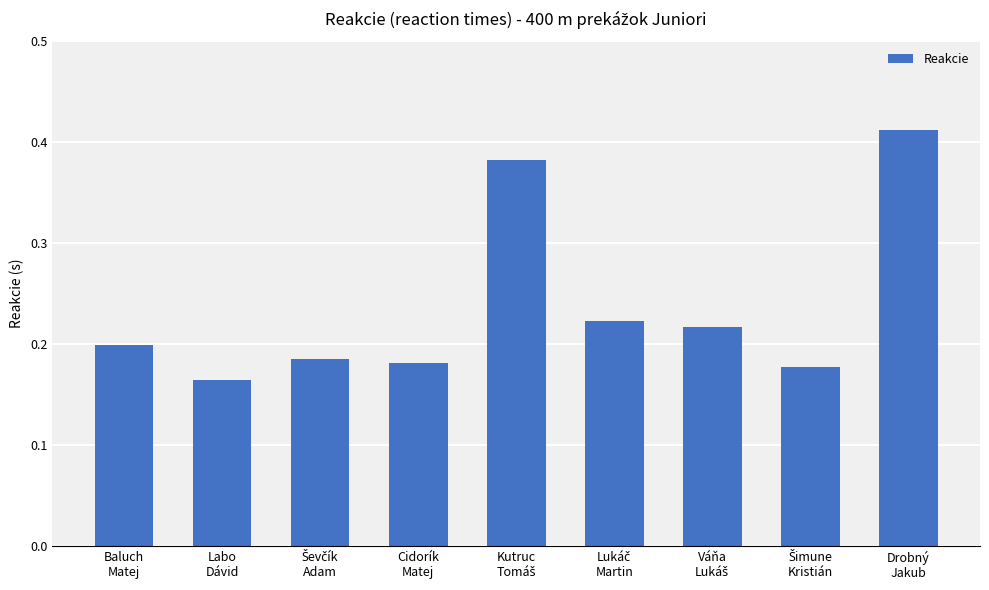

Count the values in the range 0 to 1.

9